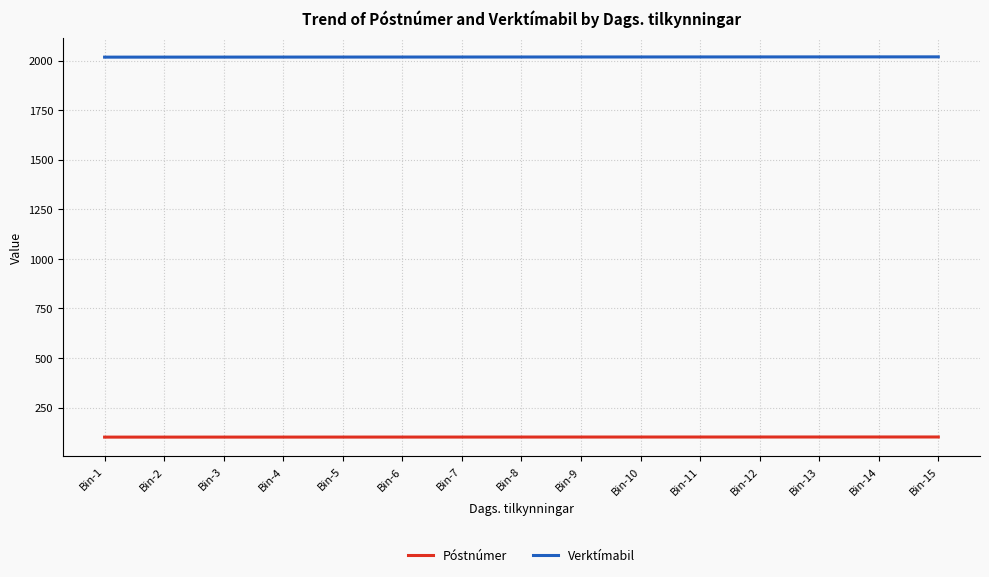

What are all the series names shown in the legend?

Póstnúmer, Verktímabil